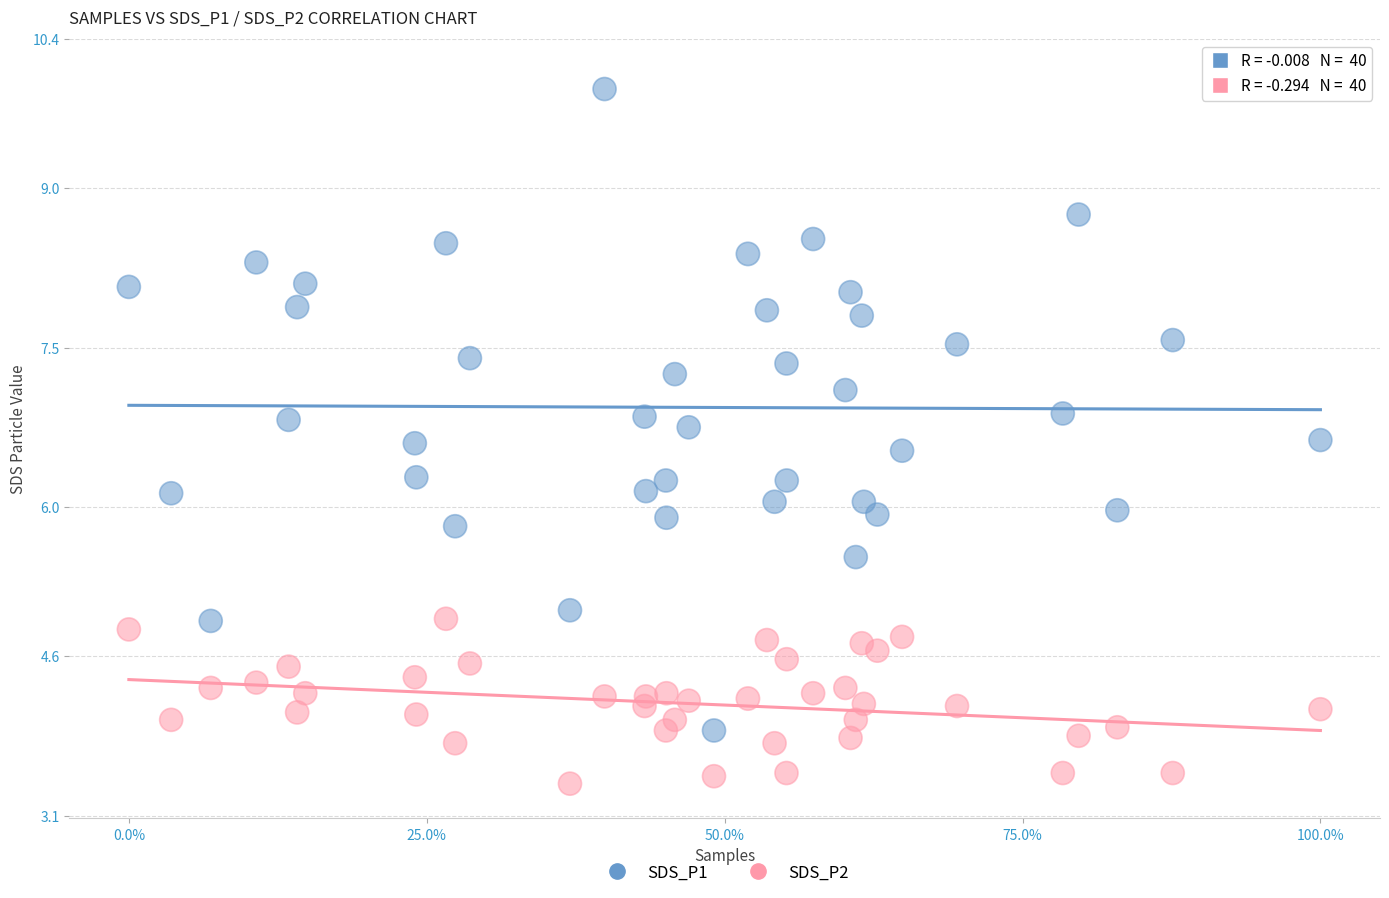

Across all data points, what is the range of Y values (max minus min)?

6.5